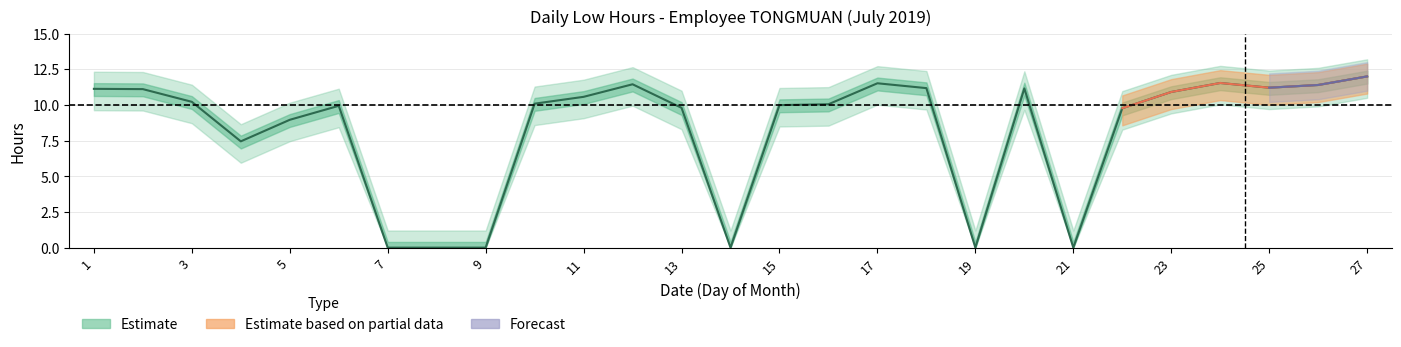

What is the maximum value shown in the chart?

12.0